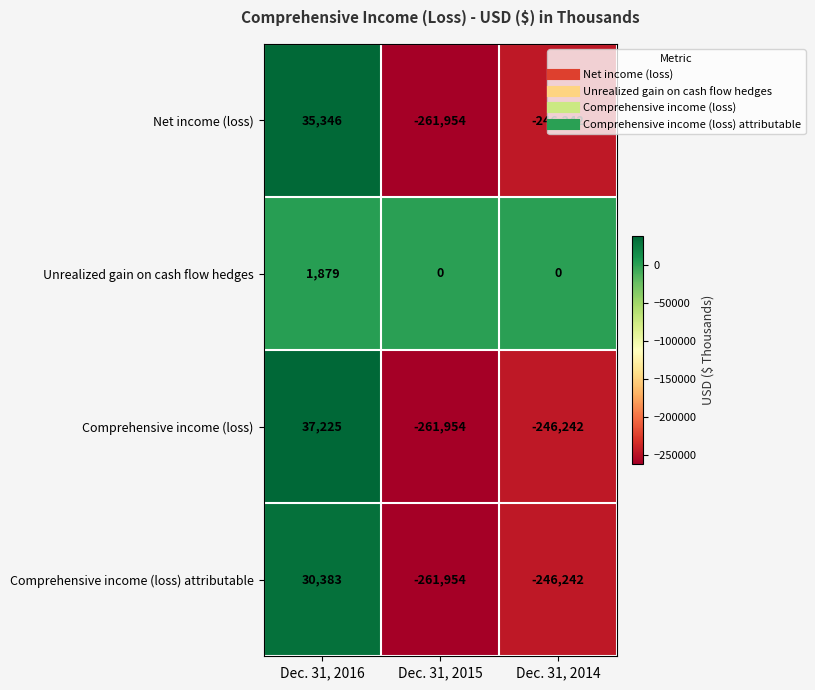

Which series has the largest total across all categories?

Unrealized gain on cash flow hedges